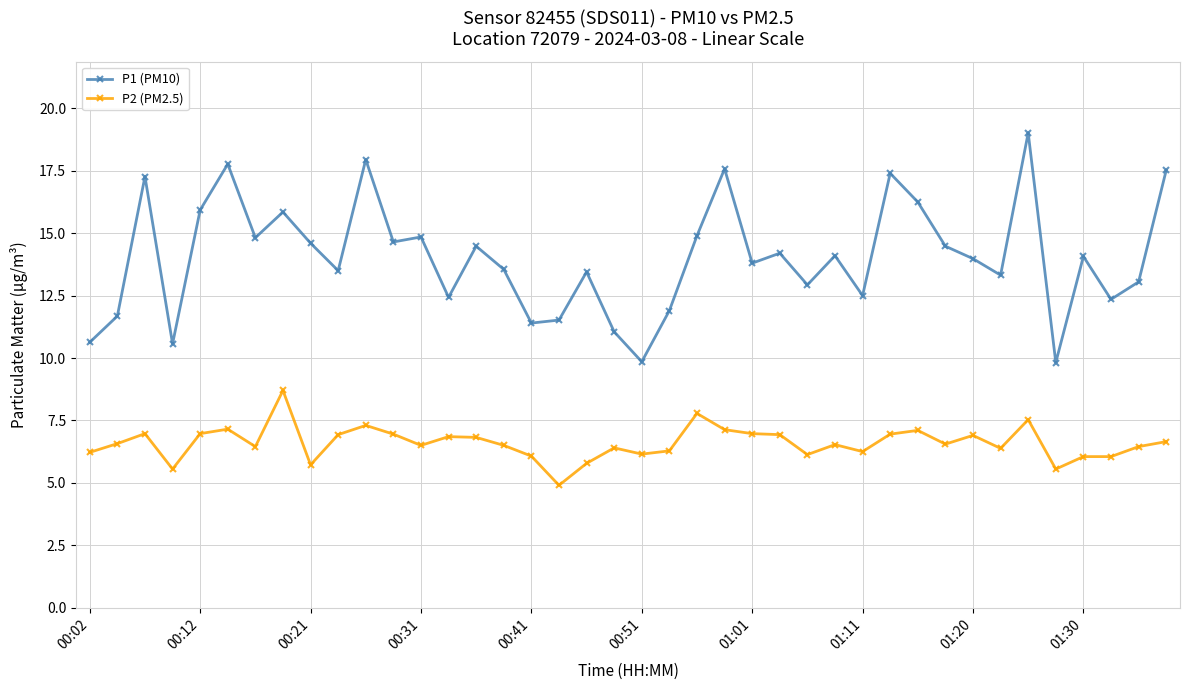

How many lines are shown in the chart?

2